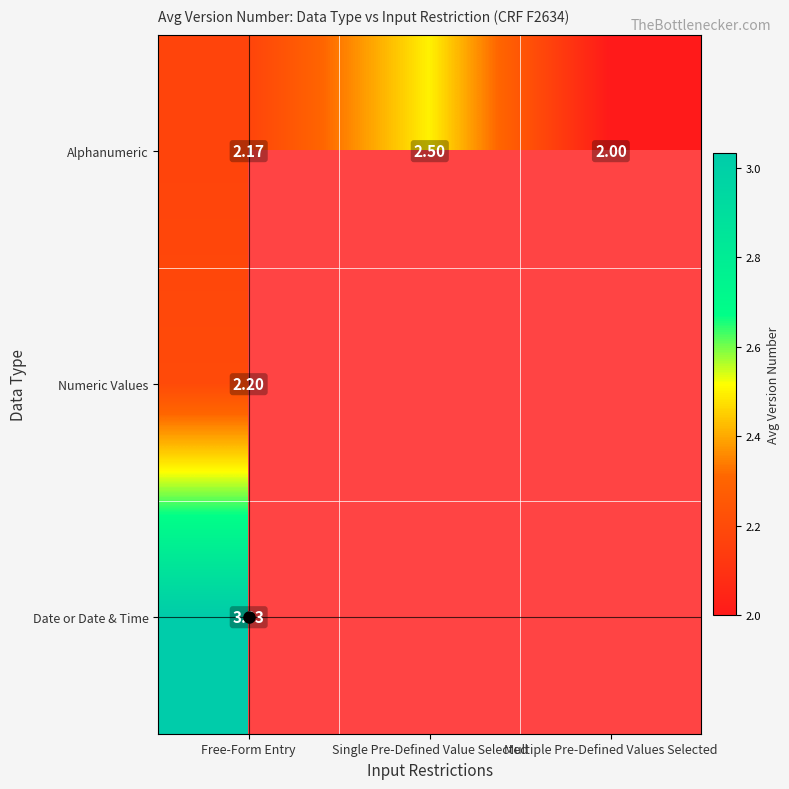

The Alphanumeric series shows 0.8 at Free-Form Entry. True or false?

False